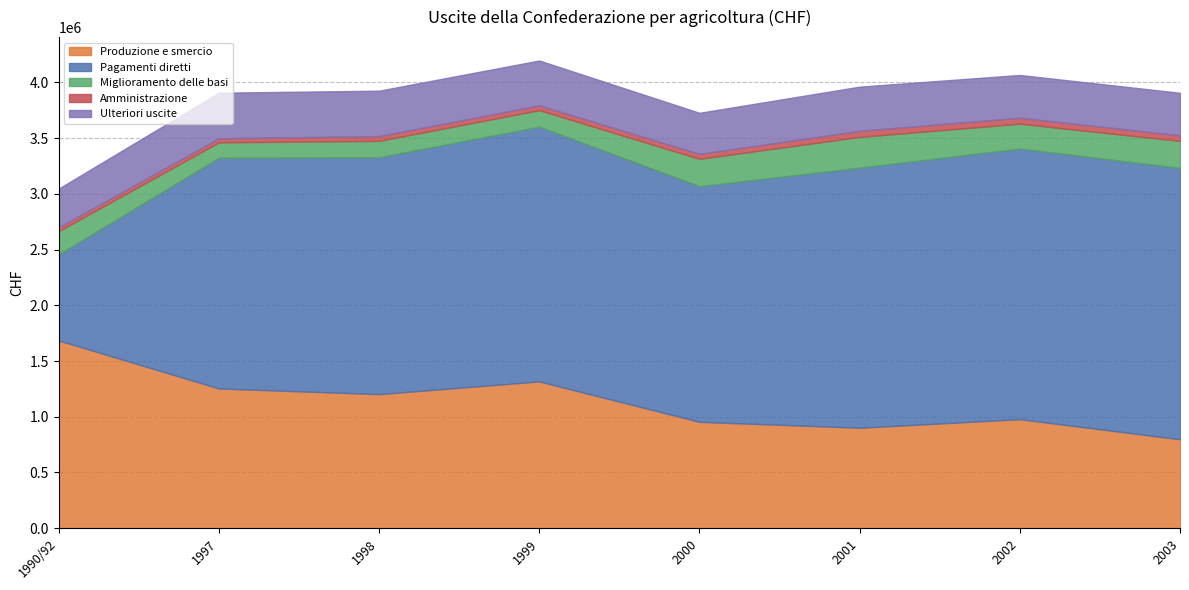

Which series has the widest spread of values?

Pagamenti diretti